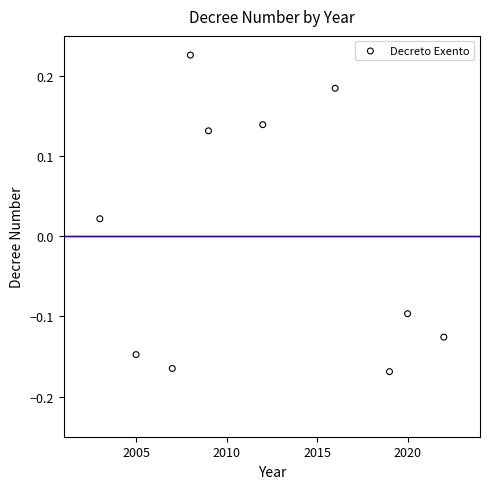

What is the range of Y values (max minus min)?

0.4